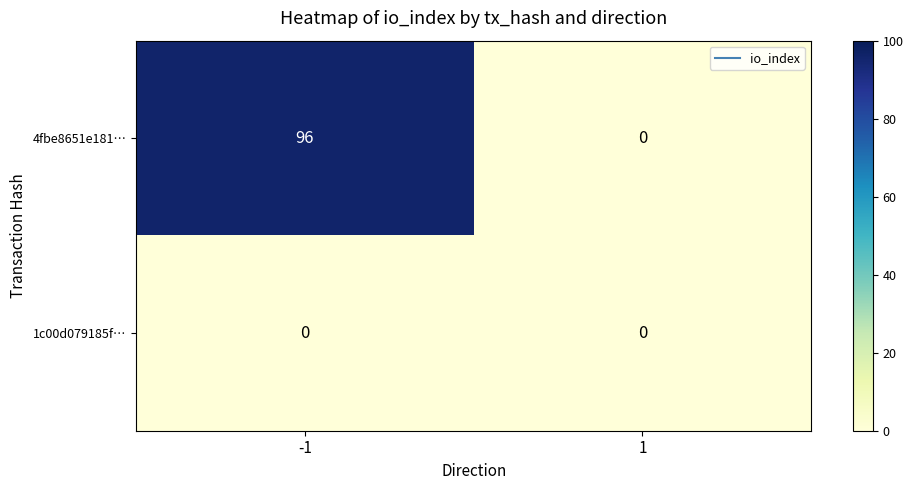

What is the sum of all 4fbe8651e181… values?

96